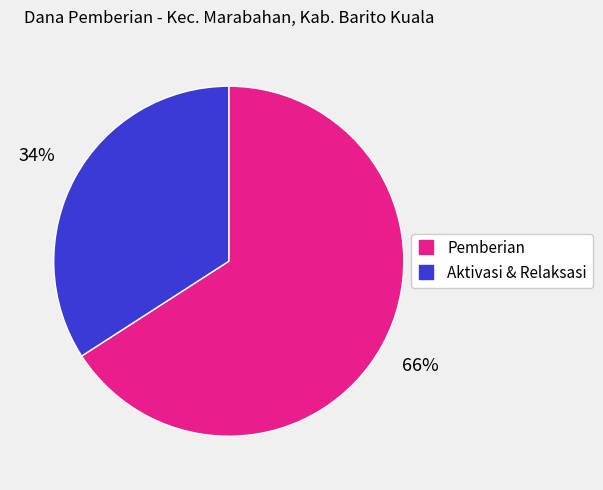

Is there a majority slice in this chart?

Yes